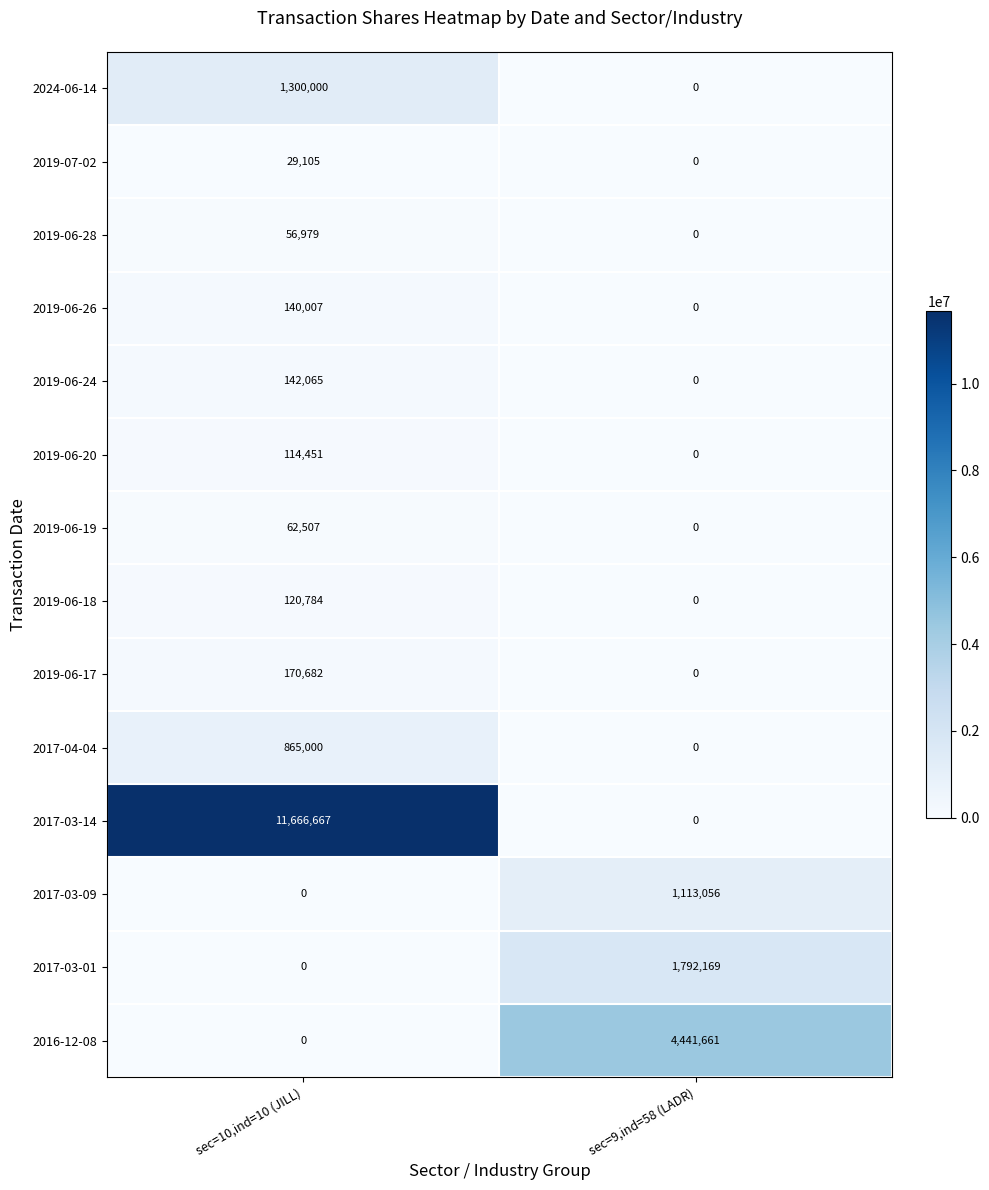

List the series in order of their peak value, lowest first.

2019-07-02, 2019-06-28, 2019-06-19, 2019-06-20, 2019-06-18, 2019-06-26, 2019-06-24, 2019-06-17, 2017-04-04, 2017-03-09, 2024-06-14, 2017-03-01, 2016-12-08, 2017-03-14